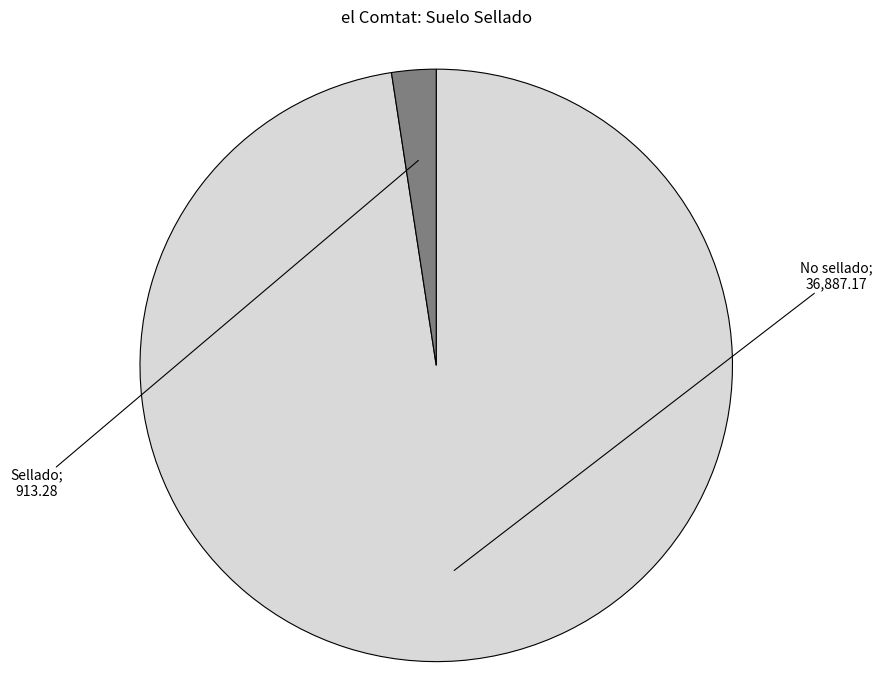

Does any single category account for the majority?

Yes